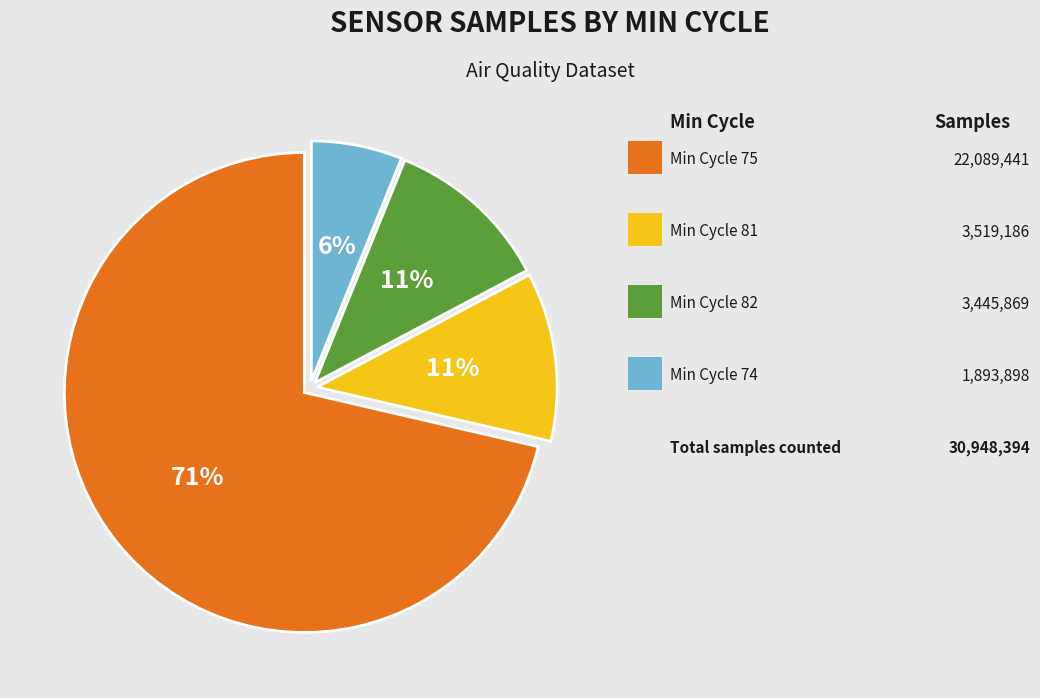

Count the number of slices in the pie.

4